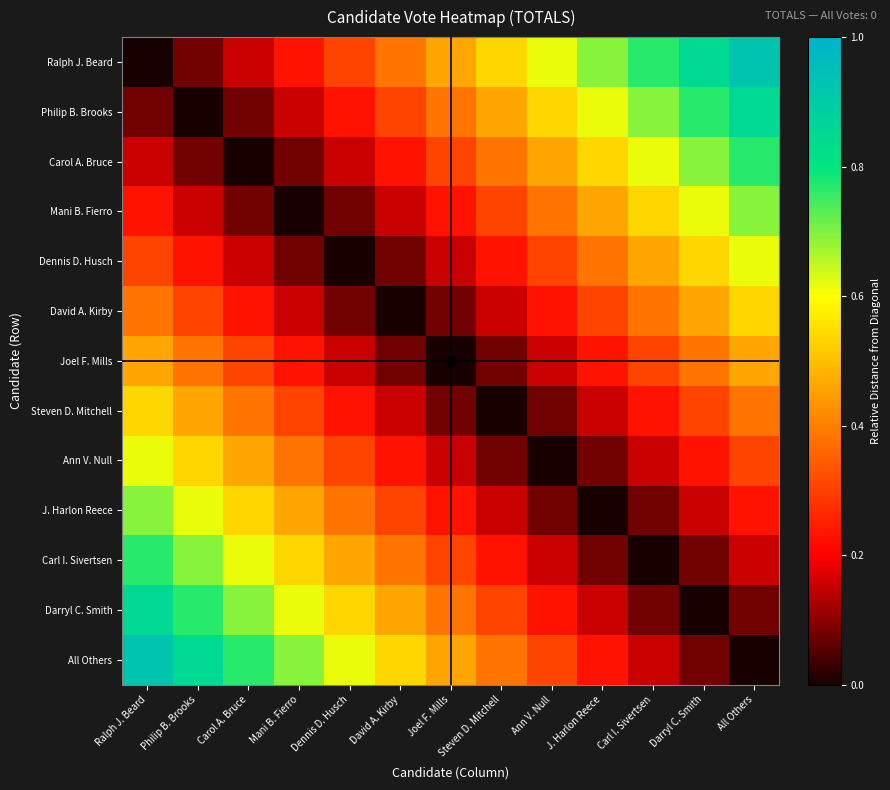

Reading left to right, what are all the values shown in this chart?

Ralph J. Beard: Ralph J. Beard=0.0	Philip B. Brooks=0.1	Carol A. Bruce=0.2	Mani B. Fierro=0.2	Dennis D. Husch=0.3	David A. Kirby=0.4	Joel F. Mills=0.5	Steven D. Mitchell=0.5	Ann V. Null=0.6	J. Harlon Reece=0.7	Carl I. Sivertsen=0.8	Darryl C. Smith=0.8	All Others=0.9
Philip B. Brooks: Ralph J. Beard=0.1	Philip B. Brooks=0.0	Carol A. Bruce=0.1	Mani B. Fierro=0.2	Dennis D. Husch=0.2	David A. Kirby=0.3	Joel F. Mills=0.4	Steven D. Mitchell=0.5	Ann V. Null=0.5	J. Harlon Reece=0.6	Carl I. Sivertsen=0.7	Darryl C. Smith=0.8	All Others=0.8
Carol A. Bruce: Ralph J. Beard=0.2	Philip B. Brooks=0.1	Carol A. Bruce=0.0	Mani B. Fierro=0.1	Dennis D. Husch=0.2	David A. Kirby=0.2	Joel F. Mills=0.3	Steven D. Mitchell=0.4	Ann V. Null=0.5	J. Harlon Reece=0.5	Carl I. Sivertsen=0.6	Darryl C. Smith=0.7	All Others=0.8
Mani B. Fierro: Ralph J. Beard=0.2	Philip B. Brooks=0.2	Carol A. Bruce=0.1	Mani B. Fierro=0.0	Dennis D. Husch=0.1	David A. Kirby=0.2	Joel F. Mills=0.2	Steven D. Mitchell=0.3	Ann V. Null=0.4	J. Harlon Reece=0.5	Carl I. Sivertsen=0.5	Darryl C. Smith=0.6	All Others=0.7
Dennis D. Husch: Ralph J. Beard=0.3	Philip B. Brooks=0.2	Carol A. Bruce=0.2	Mani B. Fierro=0.1	Dennis D. Husch=0.0	David A. Kirby=0.1	Joel F. Mills=0.2	Steven D. Mitchell=0.2	Ann V. Null=0.3	J. Harlon Reece=0.4	Carl I. Sivertsen=0.5	Darryl C. Smith=0.5	All Others=0.6
David A. Kirby: Ralph J. Beard=0.4	Philip B. Brooks=0.3	Carol A. Bruce=0.2	Mani B. Fierro=0.2	Dennis D. Husch=0.1	David A. Kirby=0.0	Joel F. Mills=0.1	Steven D. Mitchell=0.2	Ann V. Null=0.2	J. Harlon Reece=0.3	Carl I. Sivertsen=0.4	Darryl C. Smith=0.5	All Others=0.5
Joel F. Mills: Ralph J. Beard=0.5	Philip B. Brooks=0.4	Carol A. Bruce=0.3	Mani B. Fierro=0.2	Dennis D. Husch=0.2	David A. Kirby=0.1	Joel F. Mills=0.0	Steven D. Mitchell=0.1	Ann V. Null=0.2	J. Harlon Reece=0.2	Carl I. Sivertsen=0.3	Darryl C. Smith=0.4	All Others=0.5
Steven D. Mitchell: Ralph J. Beard=0.5	Philip B. Brooks=0.5	Carol A. Bruce=0.4	Mani B. Fierro=0.3	Dennis D. Husch=0.2	David A. Kirby=0.2	Joel F. Mills=0.1	Steven D. Mitchell=0.0	Ann V. Null=0.1	J. Harlon Reece=0.2	Carl I. Sivertsen=0.2	Darryl C. Smith=0.3	All Others=0.4
Ann V. Null: Ralph J. Beard=0.6	Philip B. Brooks=0.5	Carol A. Bruce=0.5	Mani B. Fierro=0.4	Dennis D. Husch=0.3	David A. Kirby=0.2	Joel F. Mills=0.2	Steven D. Mitchell=0.1	Ann V. Null=0.0	J. Harlon Reece=0.1	Carl I. Sivertsen=0.2	Darryl C. Smith=0.2	All Others=0.3
J. Harlon Reece: Ralph J. Beard=0.7	Philip B. Brooks=0.6	Carol A. Bruce=0.5	Mani B. Fierro=0.5	Dennis D. Husch=0.4	David A. Kirby=0.3	Joel F. Mills=0.2	Steven D. Mitchell=0.2	Ann V. Null=0.1	J. Harlon Reece=0.0	Carl I. Sivertsen=0.1	Darryl C. Smith=0.2	All Others=0.2
Carl I. Sivertsen: Ralph J. Beard=0.8	Philip B. Brooks=0.7	Carol A. Bruce=0.6	Mani B. Fierro=0.5	Dennis D. Husch=0.5	David A. Kirby=0.4	Joel F. Mills=0.3	Steven D. Mitchell=0.2	Ann V. Null=0.2	J. Harlon Reece=0.1	Carl I. Sivertsen=0.0	Darryl C. Smith=0.1	All Others=0.2
Darryl C. Smith: Ralph J. Beard=0.8	Philip B. Brooks=0.8	Carol A. Bruce=0.7	Mani B. Fierro=0.6	Dennis D. Husch=0.5	David A. Kirby=0.5	Joel F. Mills=0.4	Steven D. Mitchell=0.3	Ann V. Null=0.2	J. Harlon Reece=0.2	Carl I. Sivertsen=0.1	Darryl C. Smith=0.0	All Others=0.1
All Others: Ralph J. Beard=0.9	Philip B. Brooks=0.8	Carol A. Bruce=0.8	Mani B. Fierro=0.7	Dennis D. Husch=0.6	David A. Kirby=0.5	Joel F. Mills=0.5	Steven D. Mitchell=0.4	Ann V. Null=0.3	J. Harlon Reece=0.2	Carl I. Sivertsen=0.2	Darryl C. Smith=0.1	All Others=0.0